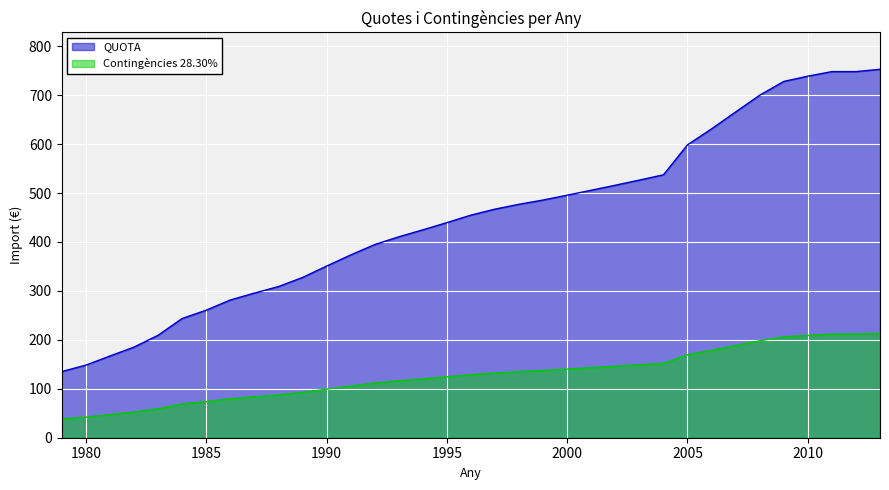

Count the number of data series in this chart.

2